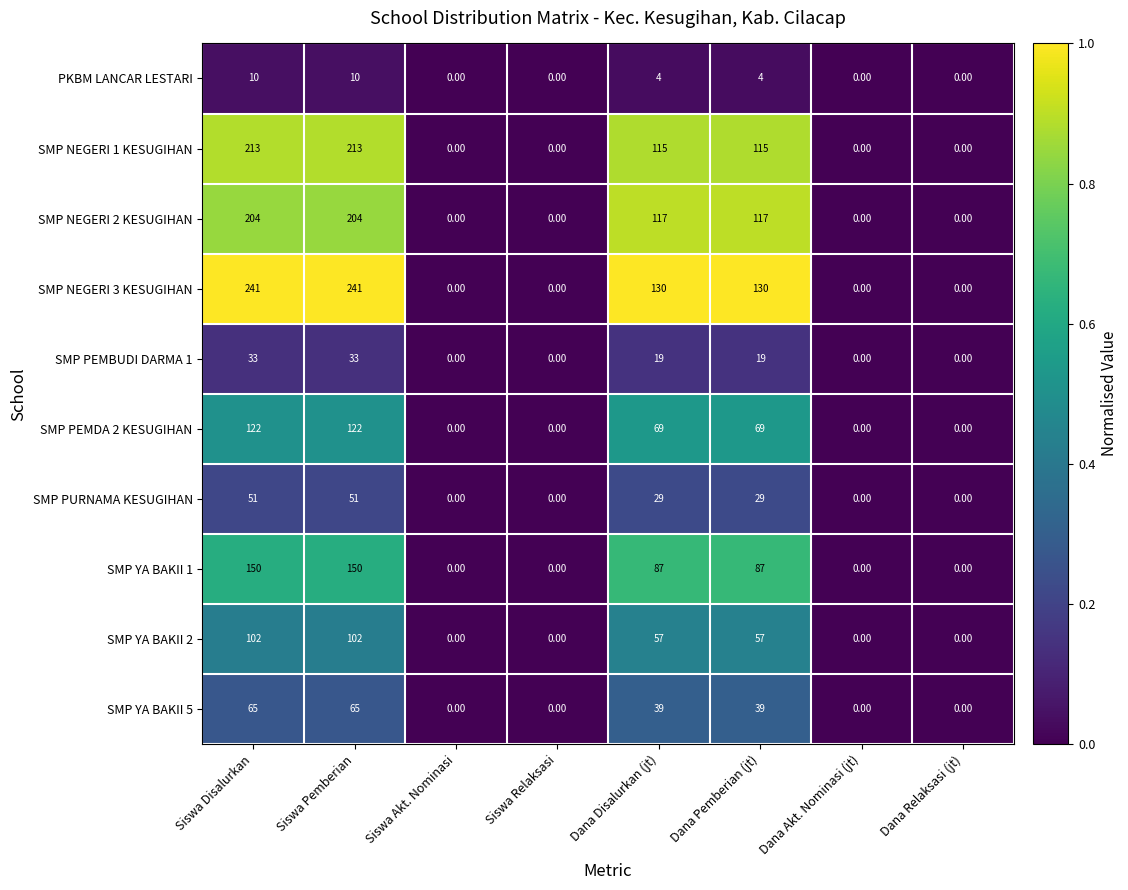

Which series has the largest total across all categories?

SMP NEGERI 3 KESUGIHAN